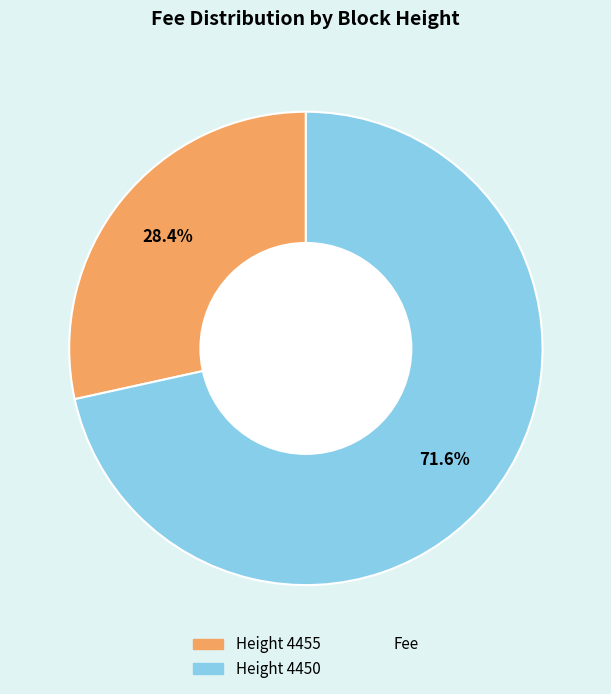

Does any single category account for the majority?

Yes